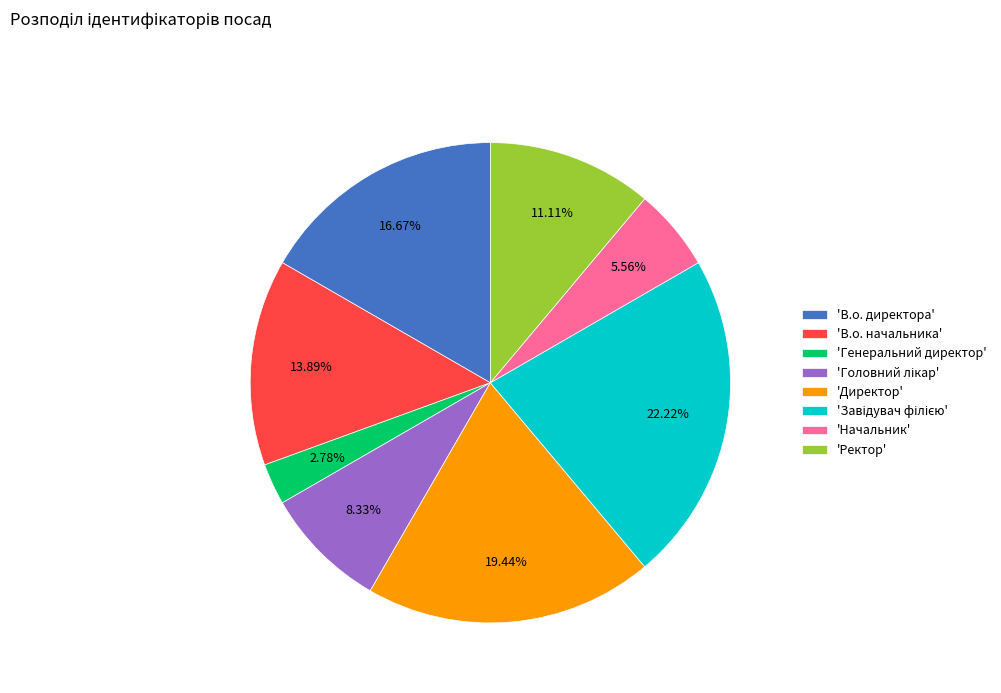

What is the smallest slice in the pie chart?

'Генеральний директор'